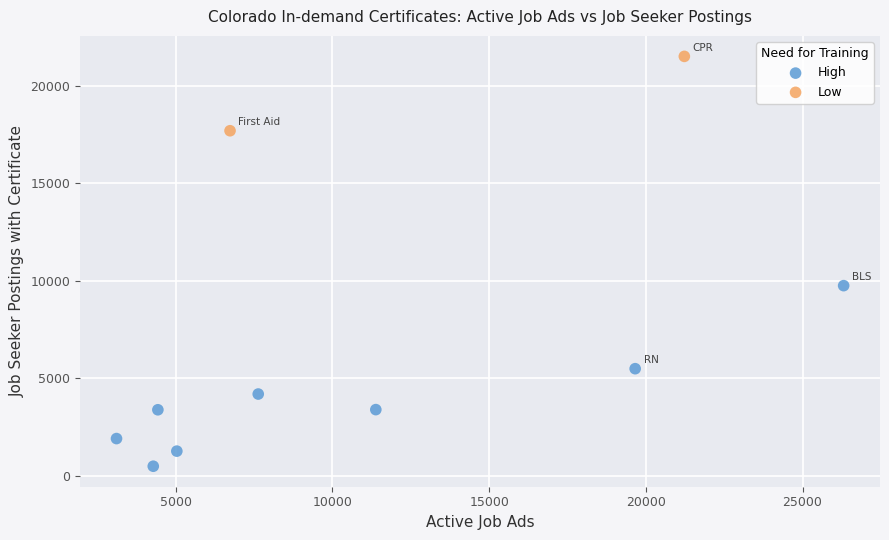

Which series reaches the maximum Y coordinate?

Low